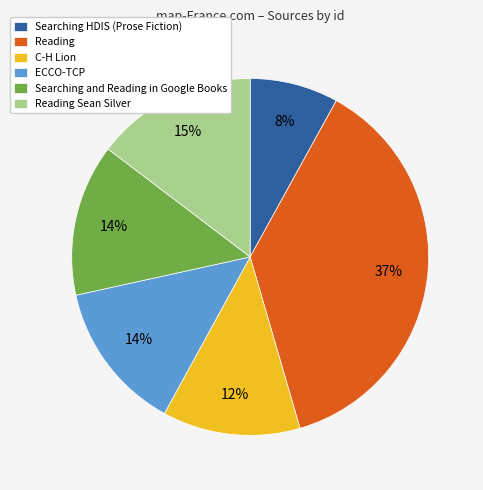

What is the smallest slice in the pie chart?

Searching HDIS (Prose Fiction)